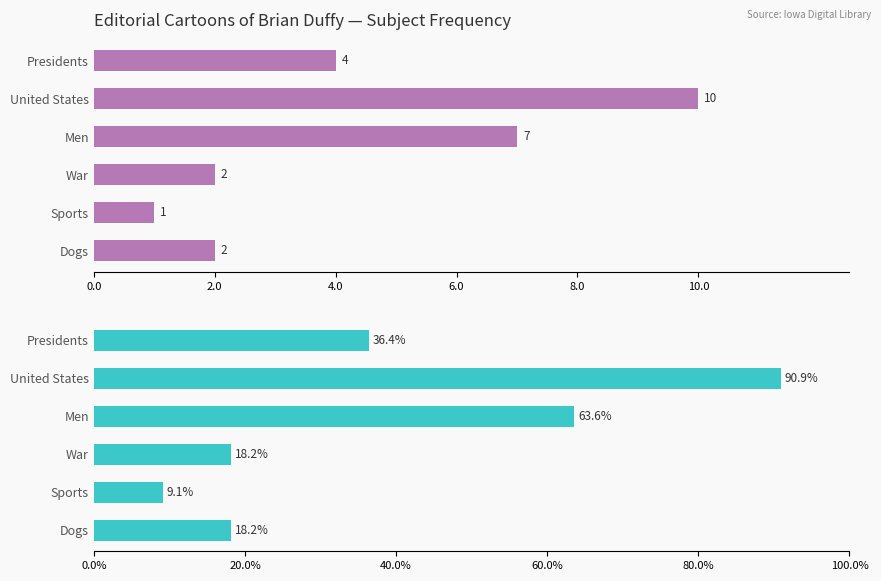

What is the sum of the Count values at Presidents and Men?

11.0